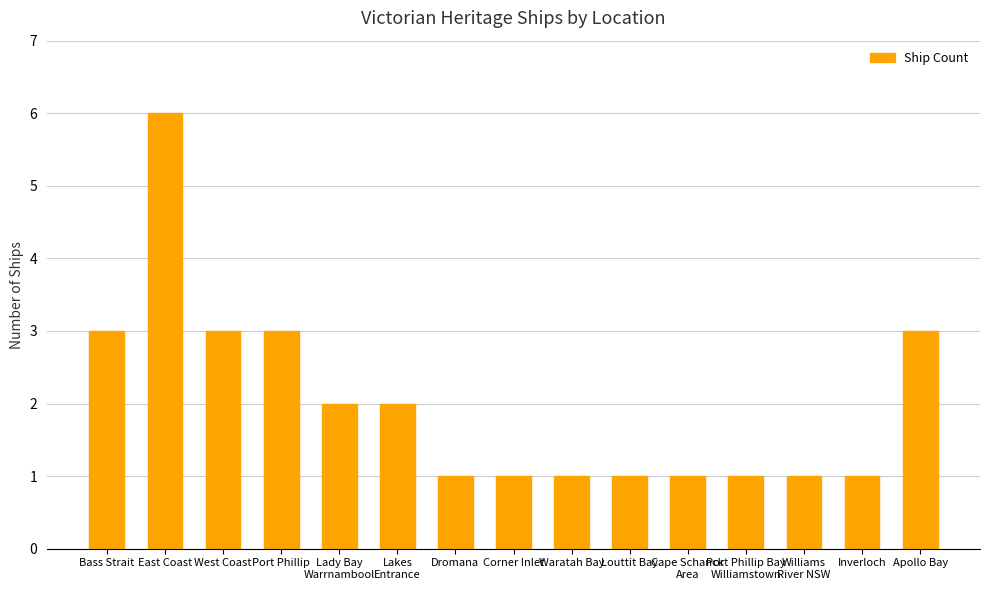

Reading right to left, transcribe all the data shown in this chart.

Apollo Bay=3	Inverloch=1	Williams
River NSW=1	Port Phillip Bay
Williamstown=1	Cape Schanck
Area=1	Louttit Bay=1	Waratah Bay=1	Corner Inlet=1	Dromana=1	Lakes
Entrance=2	Lady Bay
Warrnambool=2	Port Phillip=3	West Coast=3	East Coast=6	Bass Strait=3